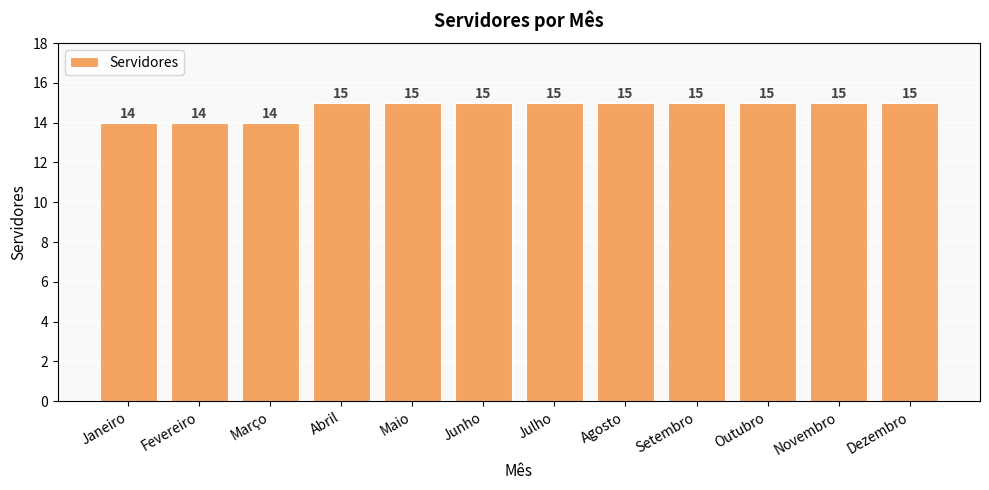

What position from the left is Maio?

5